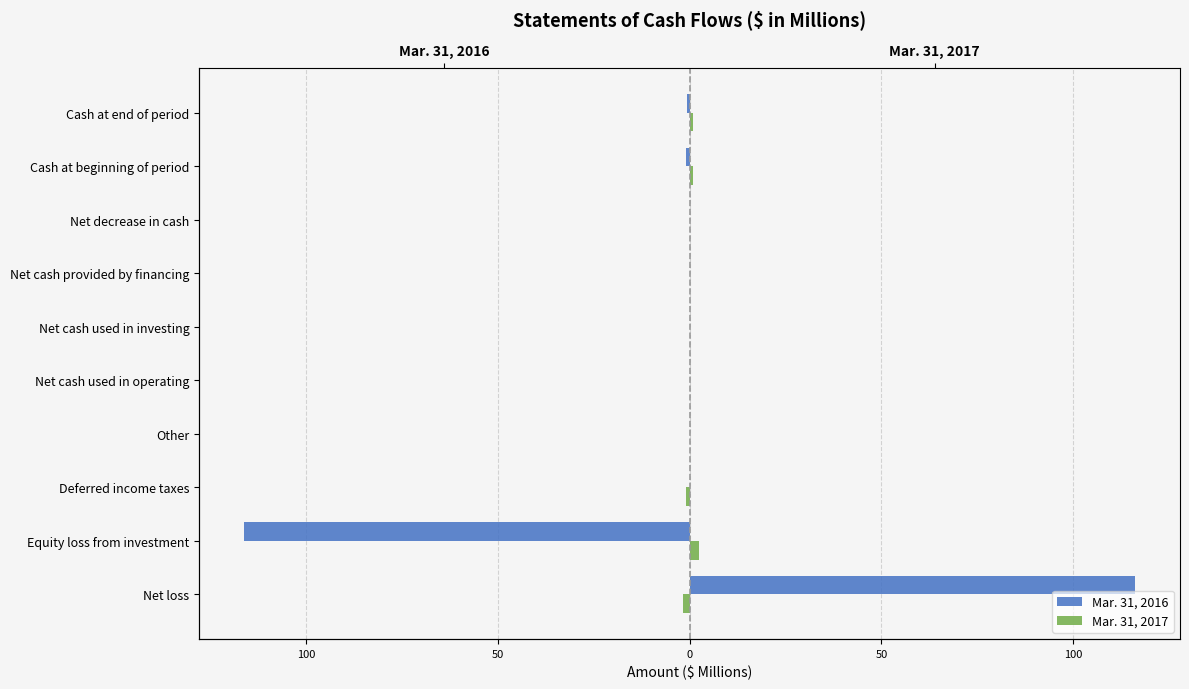

Rank the series at Equity loss from investment from lowest to highest value.

Mar. 31, 2016, Mar. 31, 2017